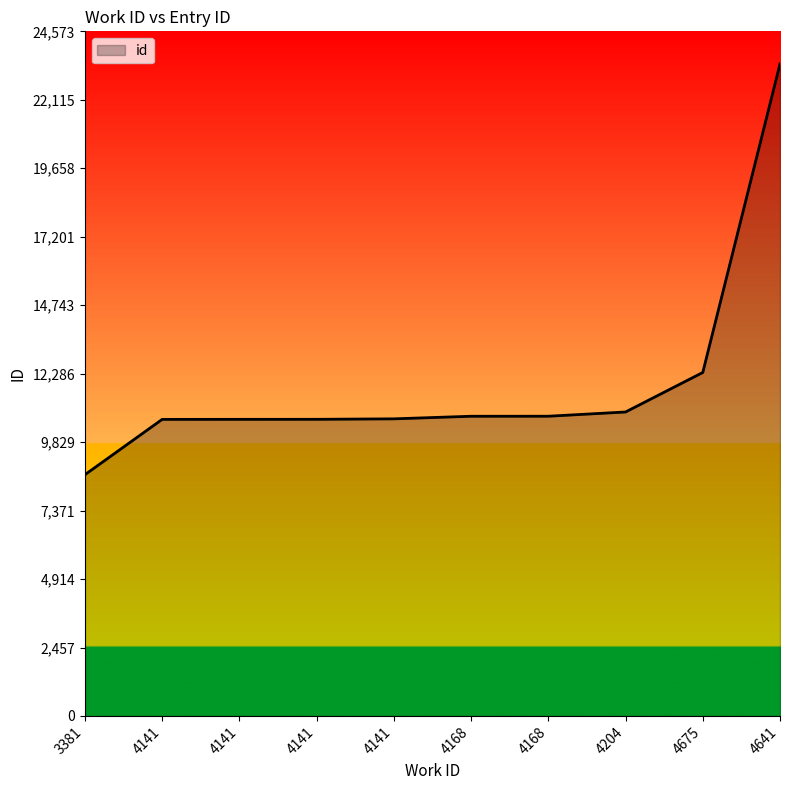

How many lines are shown in the chart?

1